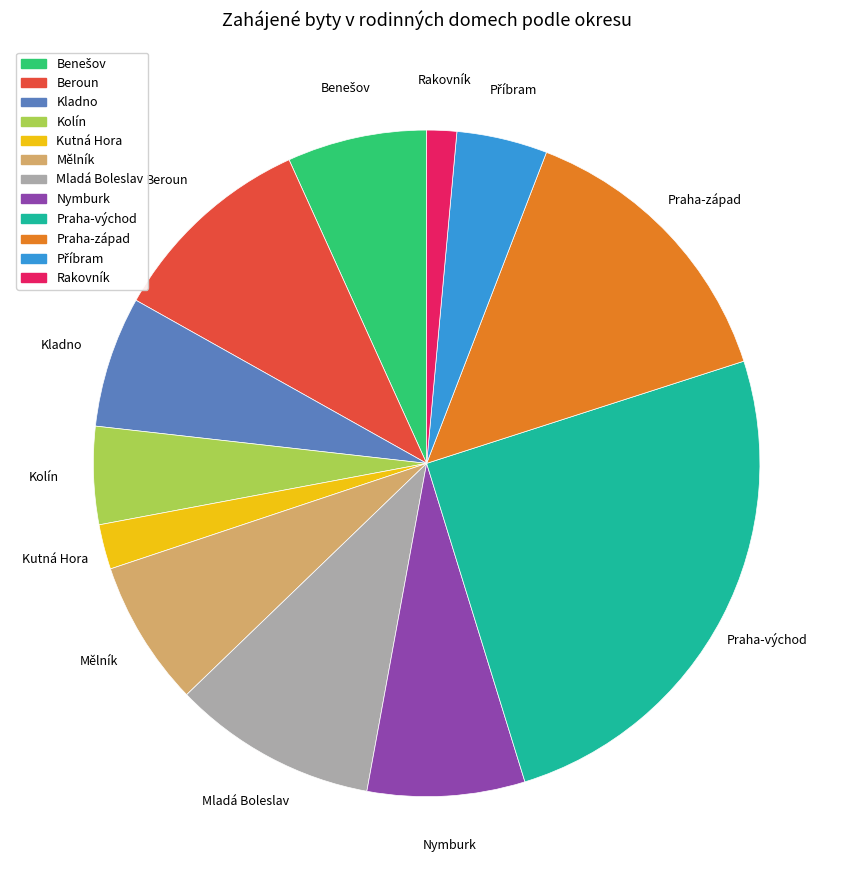

Combined, do Praha-východ and Mělník account for over 50%?

No